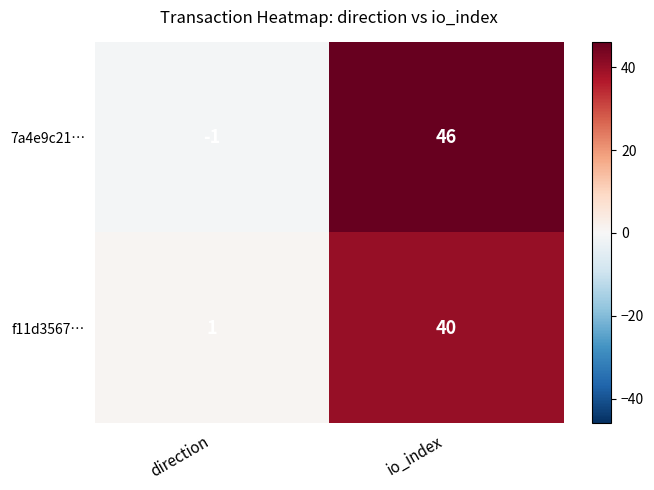

Which label corresponds to the smallest value in the chart?

direction